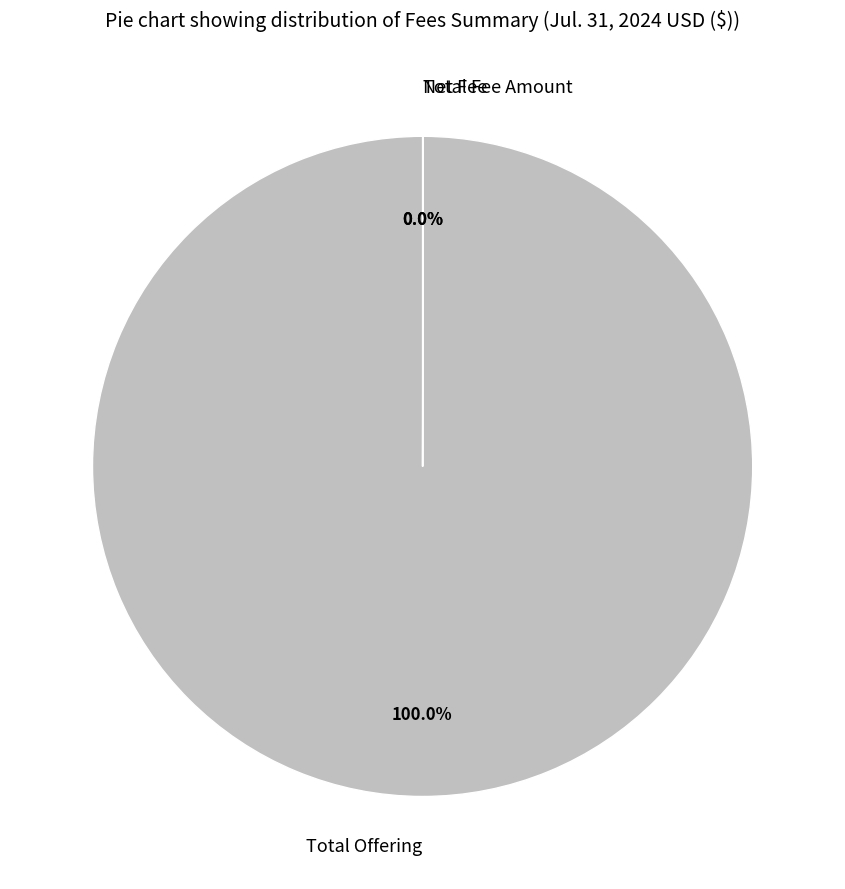

Which category has the biggest portion of the pie?

Total Offering